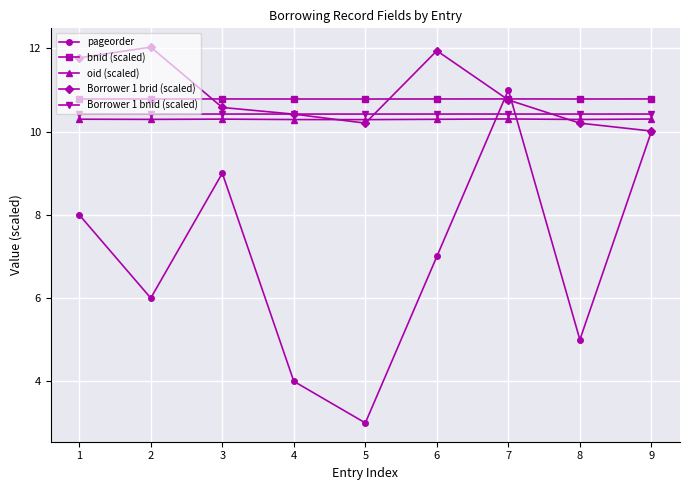

At how many categories does at least one series exceed 8?

9